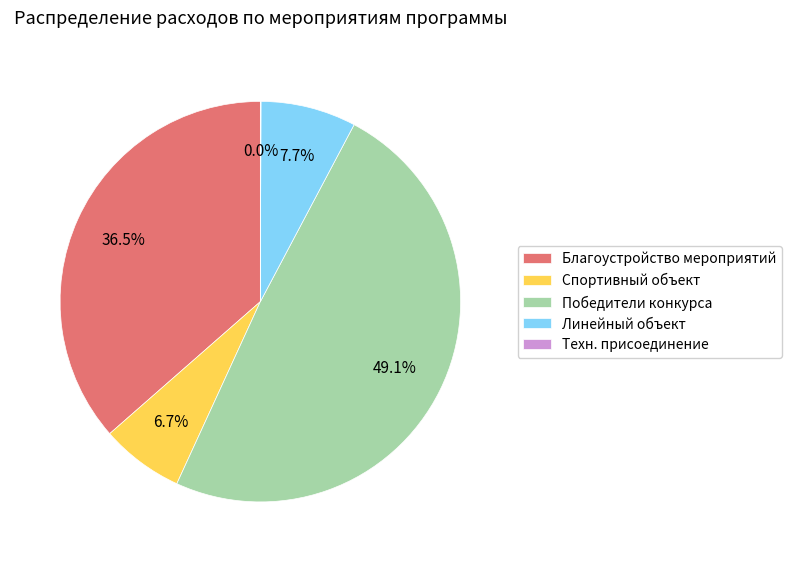

To the nearest percent, what is the average slice percentage?

20%